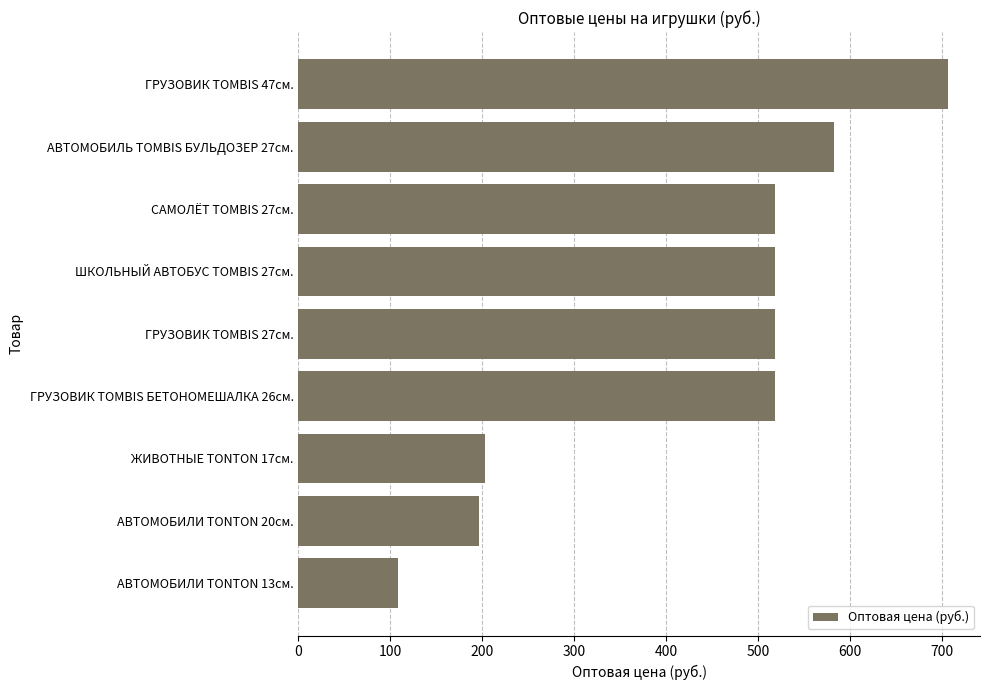

Between АВТОМОБИЛЬ TOMBIS БУЛЬДОЗЕР 27см. and ШКОЛЬНЫЙ АВТОБУС TOMBIS 27см., which is larger?

АВТОМОБИЛЬ TOMBIS БУЛЬДОЗЕР 27см.